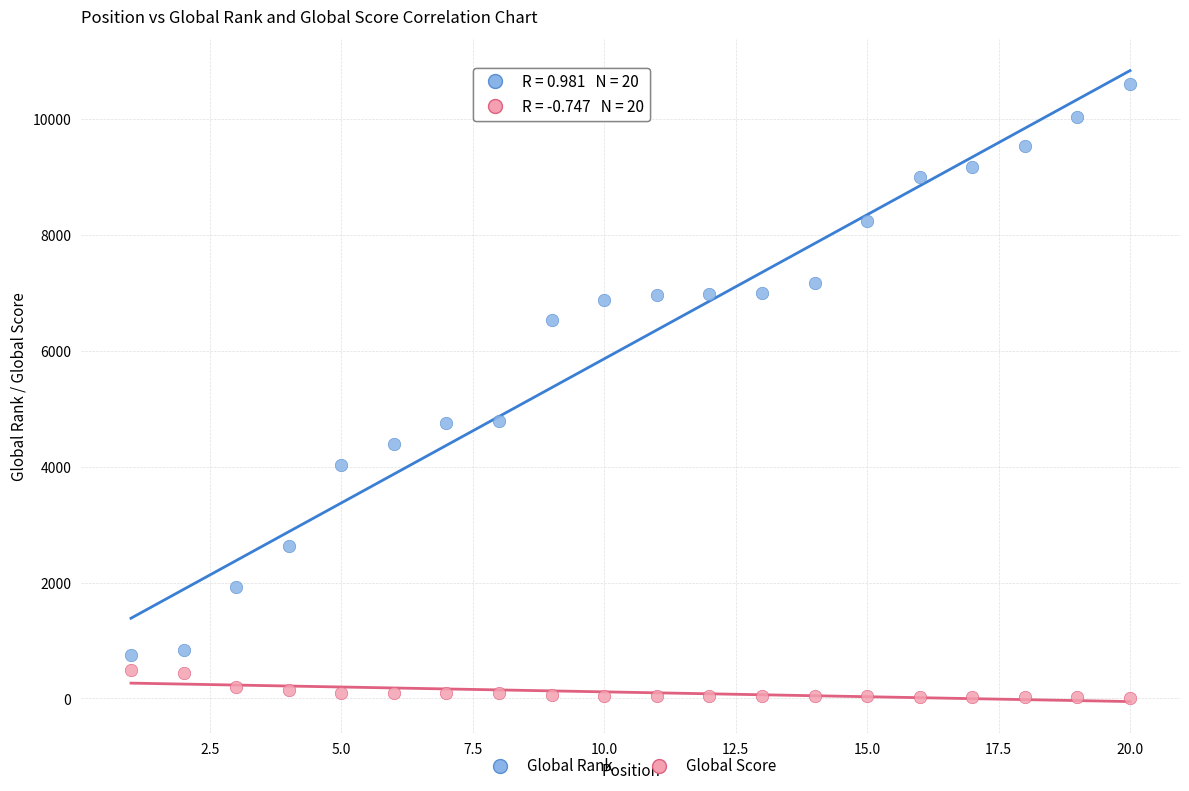

Which series contains the lowest Y value?

Global Score